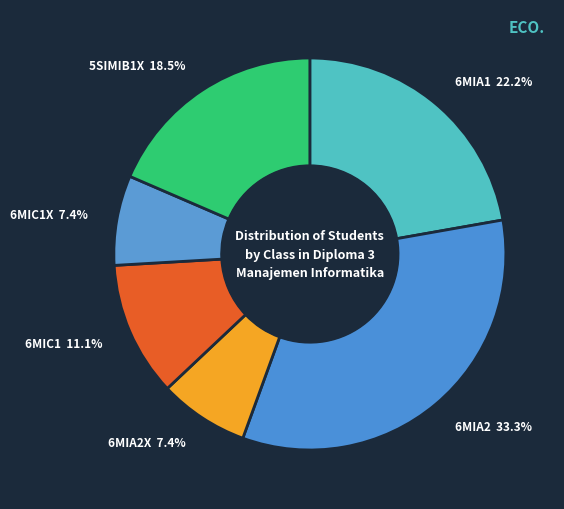

Is there any slice that represents more than half of the pie?

No